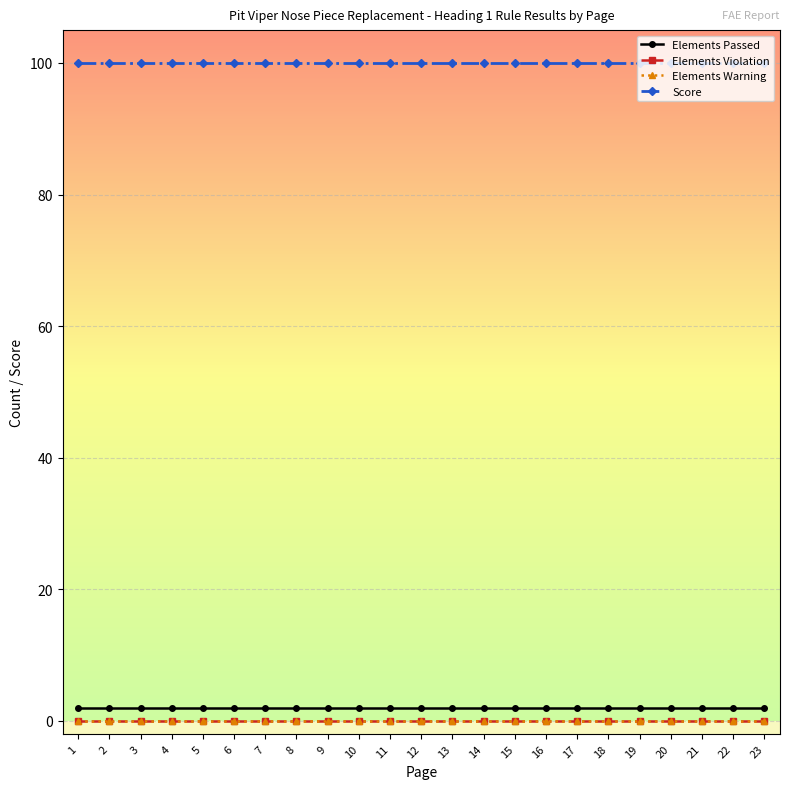

Reading right to left, what are all the values shown in this chart?

Elements Passed: 2	2	2	2	2	2	2	2	2	2	2	2	2	2	2	2	2	2	2	2	2	2	2
Elements Violation: 0	0	0	0	0	0	0	0	0	0	0	0	0	0	0	0	0	0	0	0	0	0	0
Elements Warning: 0	0	0	0	0	0	0	0	0	0	0	0	0	0	0	0	0	0	0	0	0	0	0
Score: 100	100	100	100	100	100	100	100	100	100	100	100	100	100	100	100	100	100	100	100	100	100	100